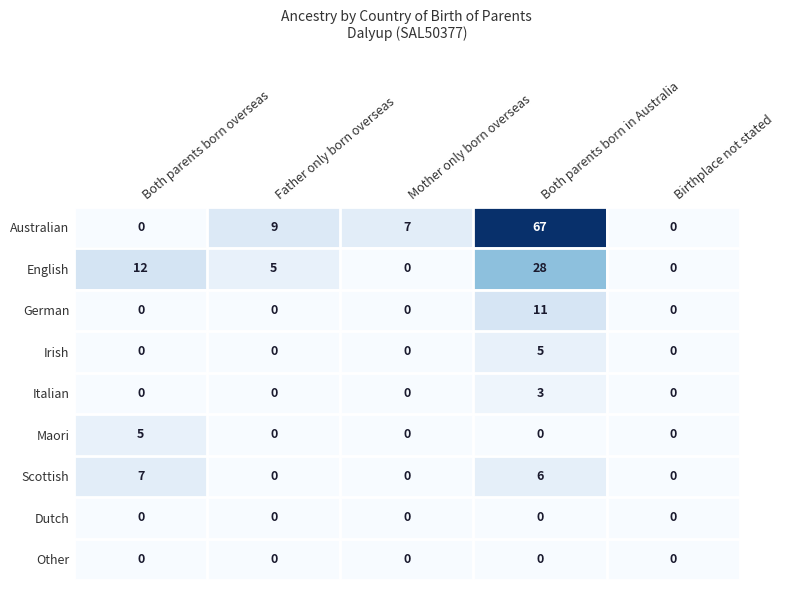

How many values in Australian are above zero?

3